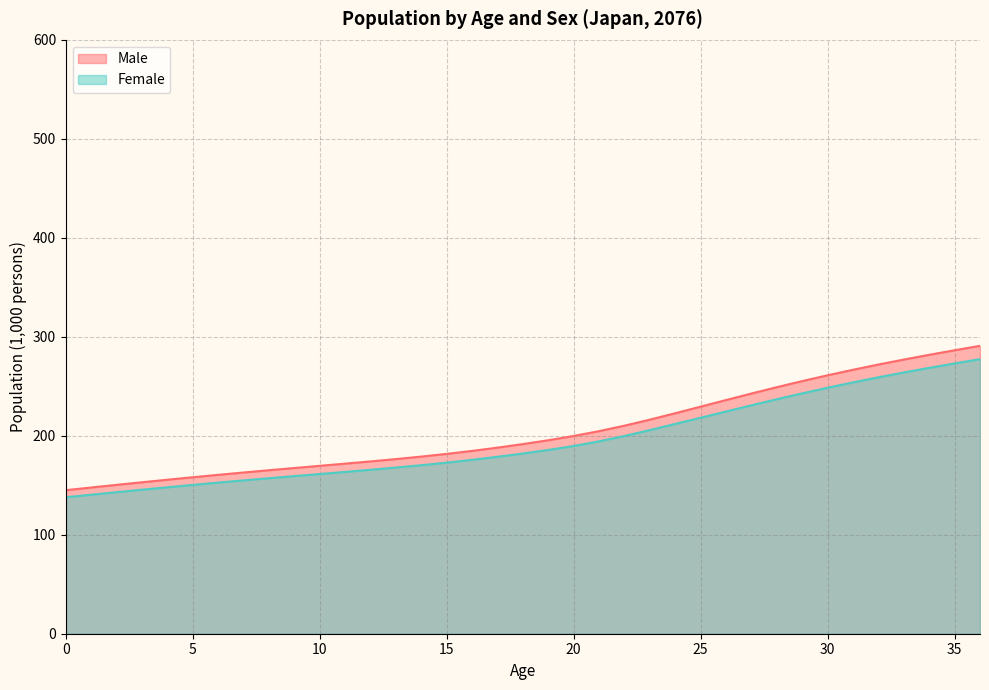

How many data points in Female are above 182?

19